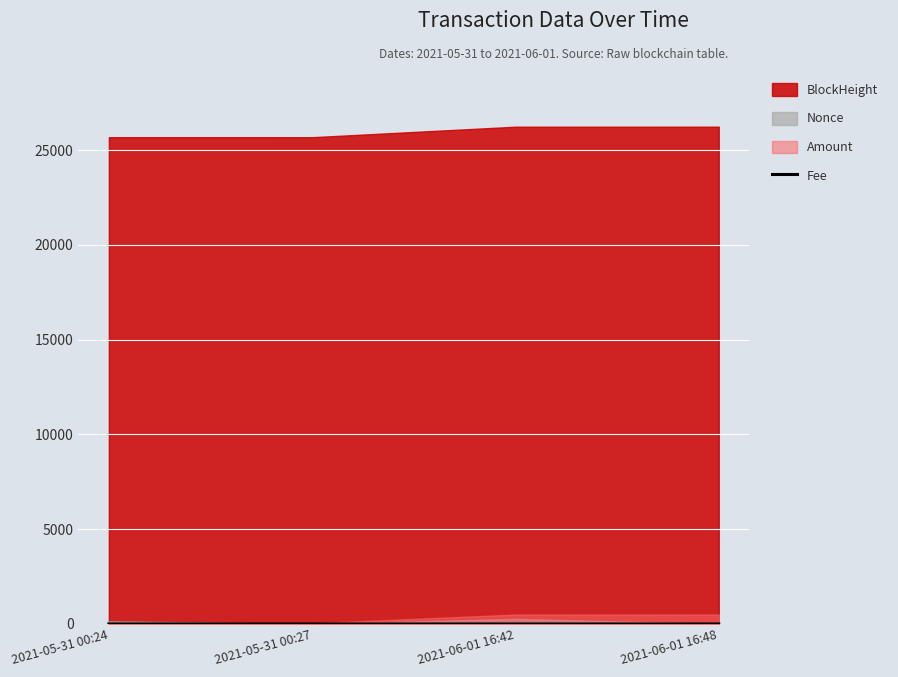

The value of Fee at 2021-05-31 00:24 is 0.0. True or false?

True